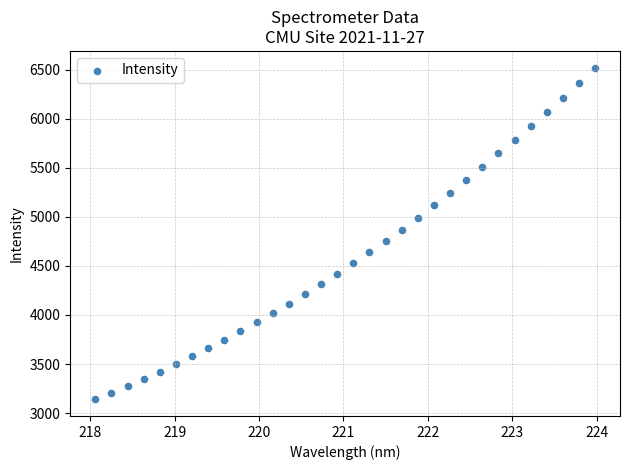

What is the range of X values (max minus min)?

5.9